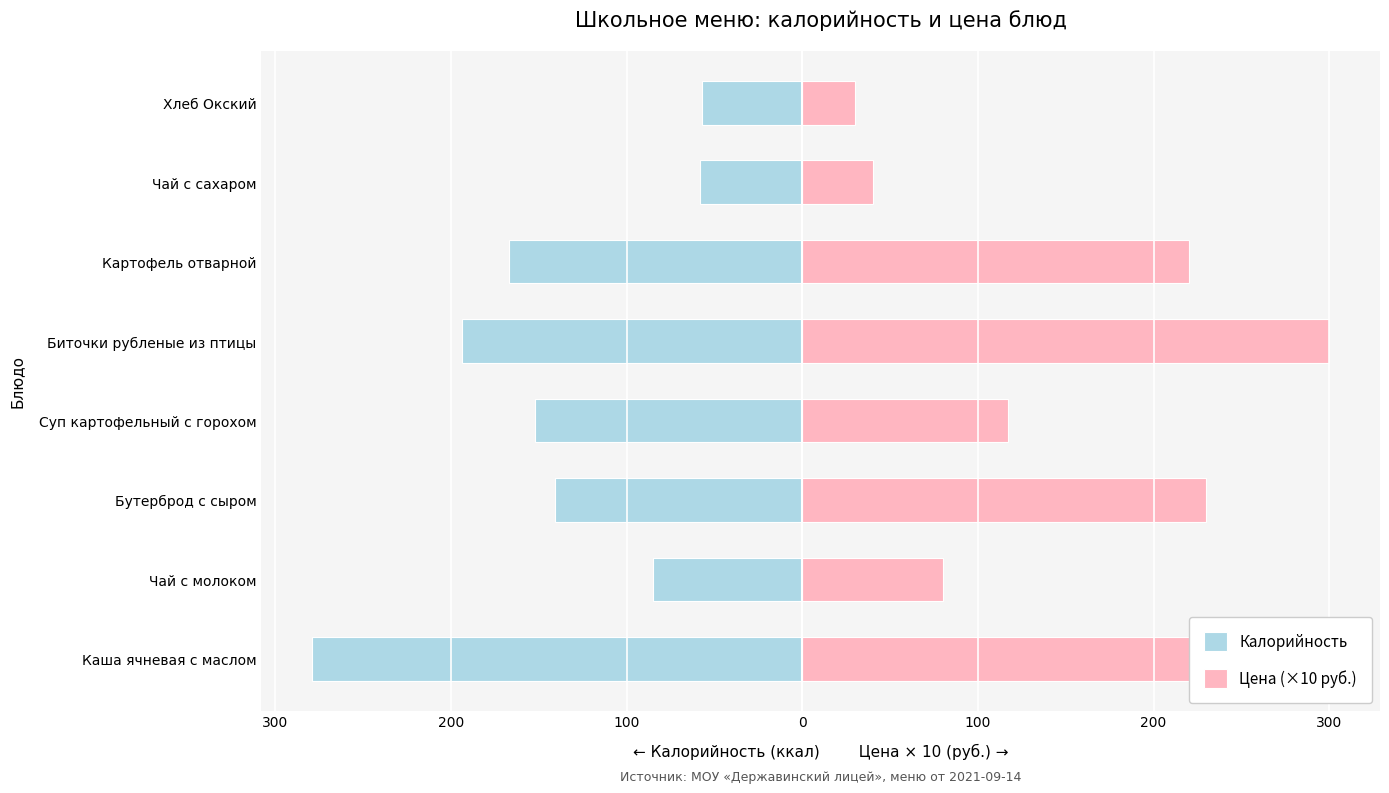

How many data points in Цена (×10 руб.) are less than 220?

4